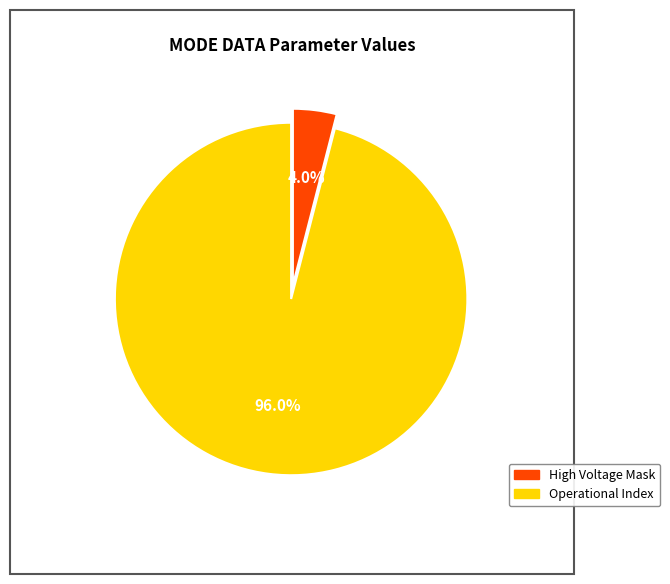

Is there any slice that represents more than half of the pie?

Yes